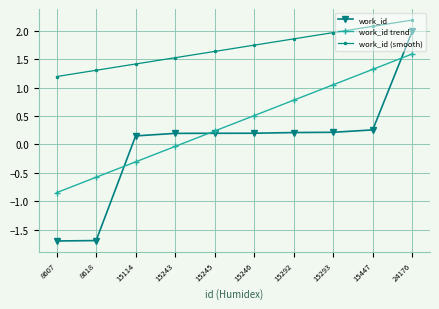

Between 15293 and 15447, which series saw the biggest shift?

work_id trend